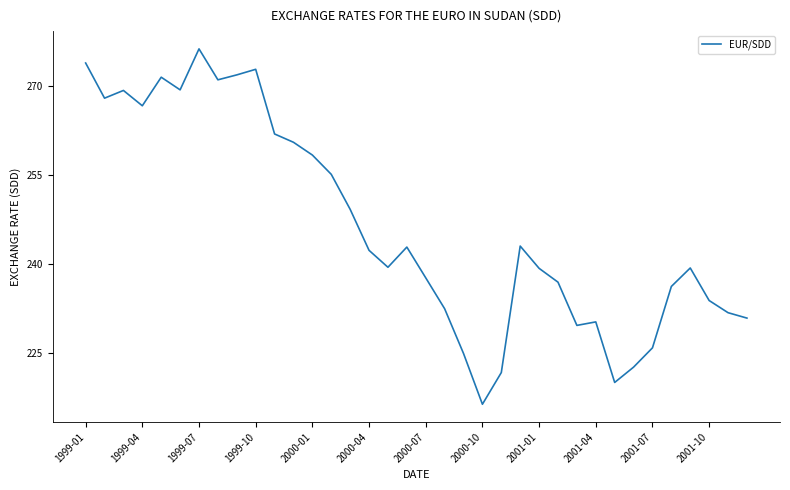

True or false: there are more than 0 points higher than both neighbors.

True